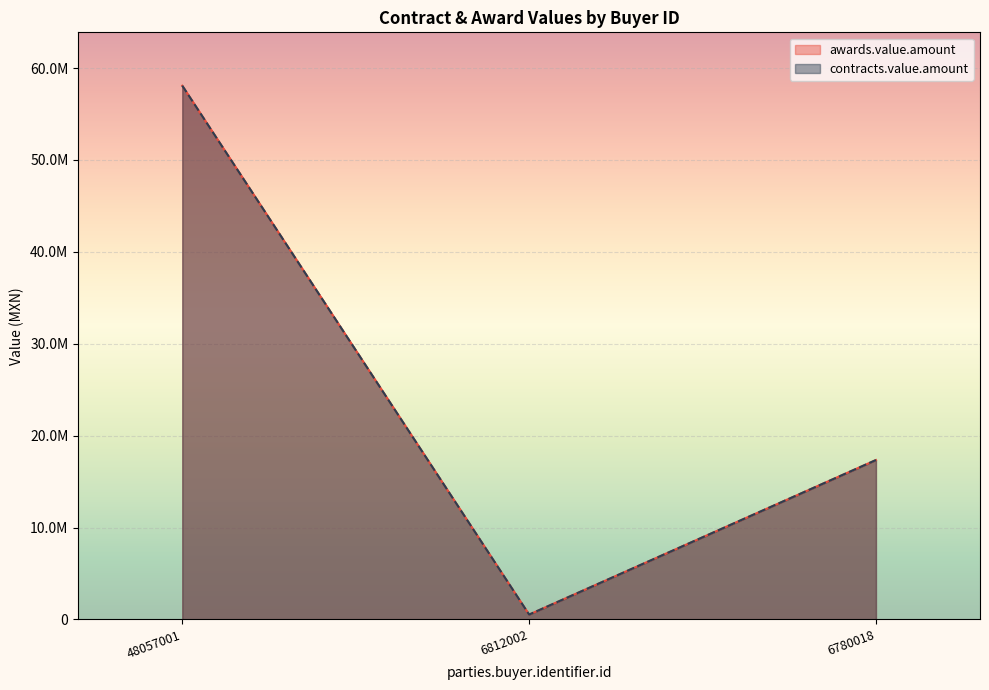

Where does the contracts.value.amount series first go above 17345206?

48057001